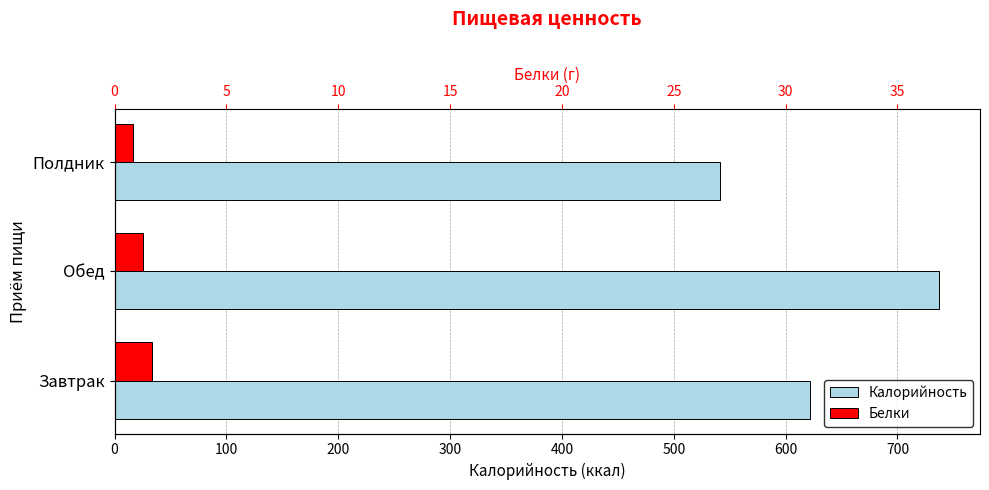

What is the average value of the Белки series?

24.9